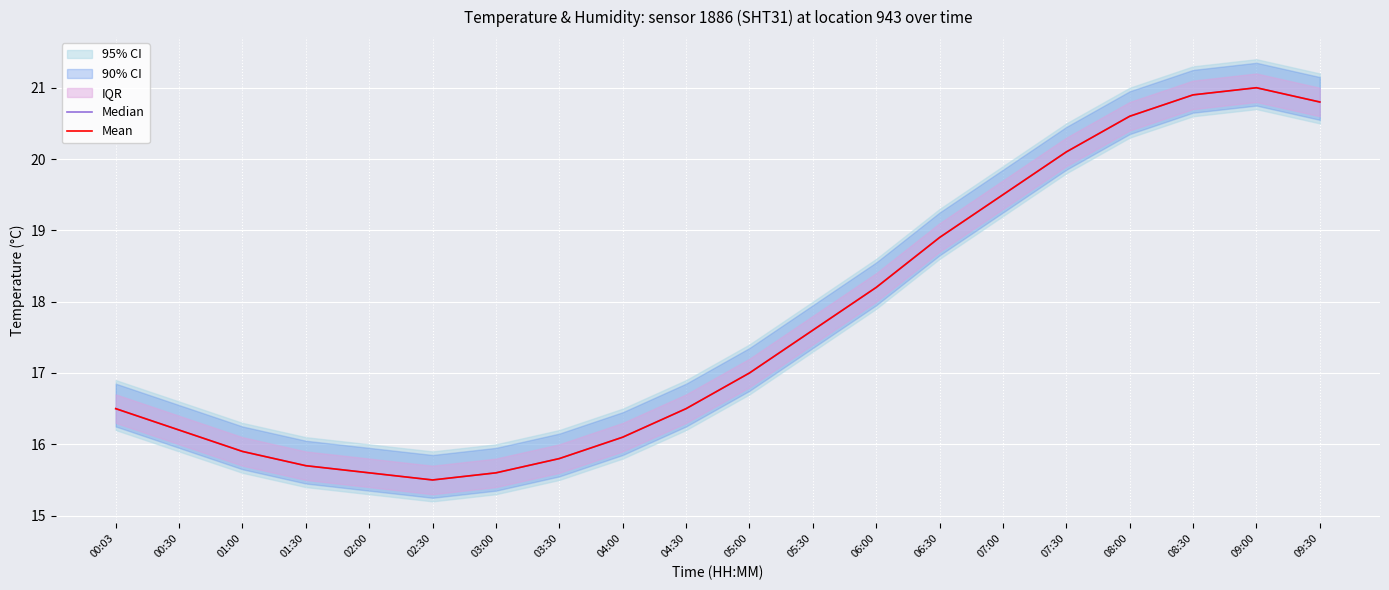

The value of Median at 02:30 is 15.5. True or false?

True